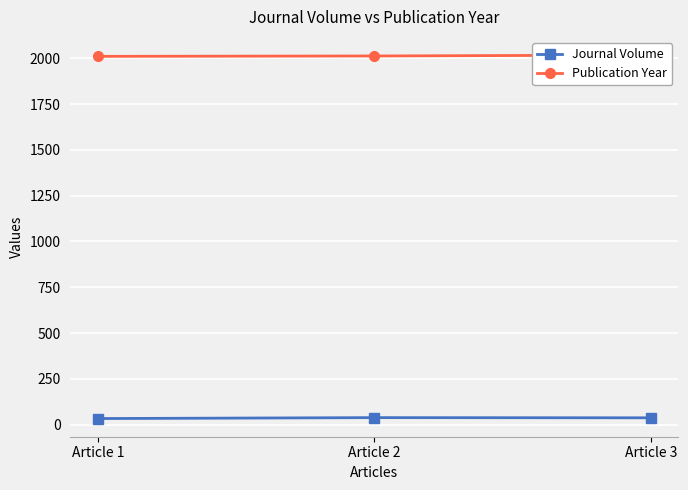

What is the value of the Journal Volume point at the 3rd from the left?

38